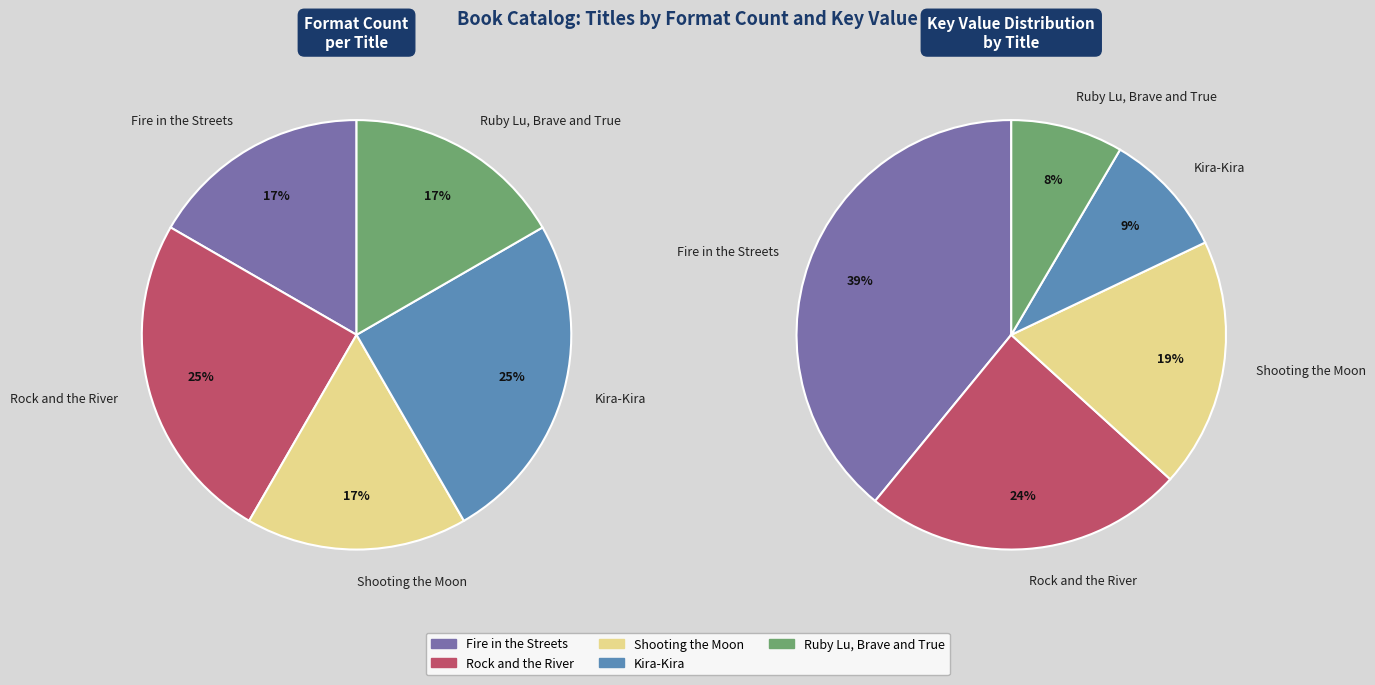

What is the change in value from Kira-Kira to Ruby Lu, Brave and True?

-2036645